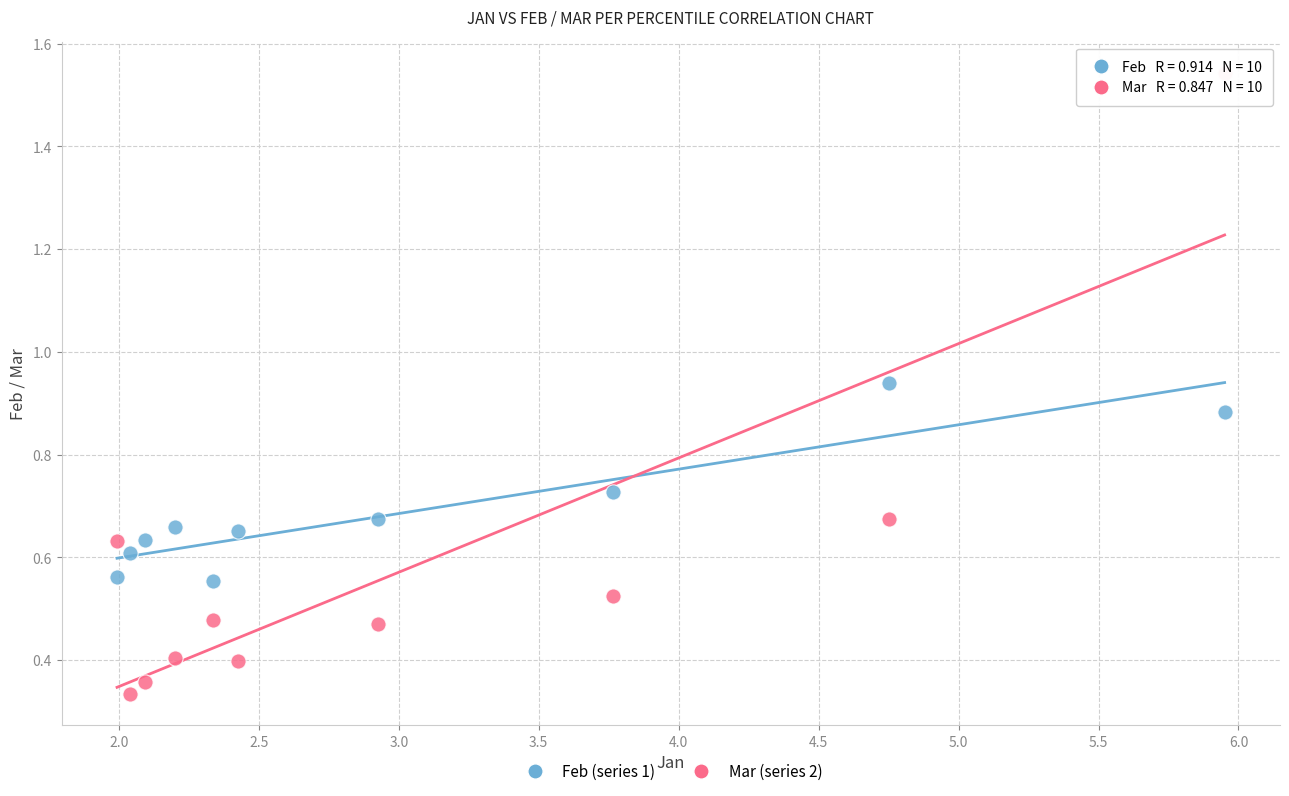

Across all data points, what is the range of Y values (max minus min)?

1.2